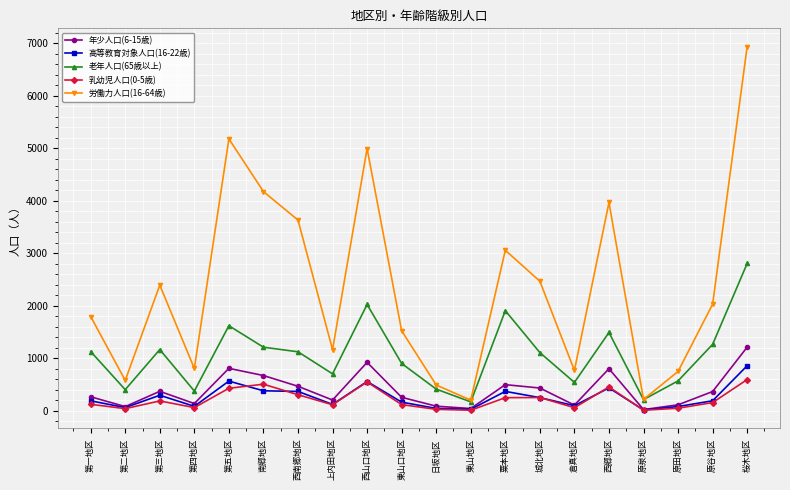

True or false: 労働力人口(16-64歳) has more than 0 points higher than both neighbors.

True